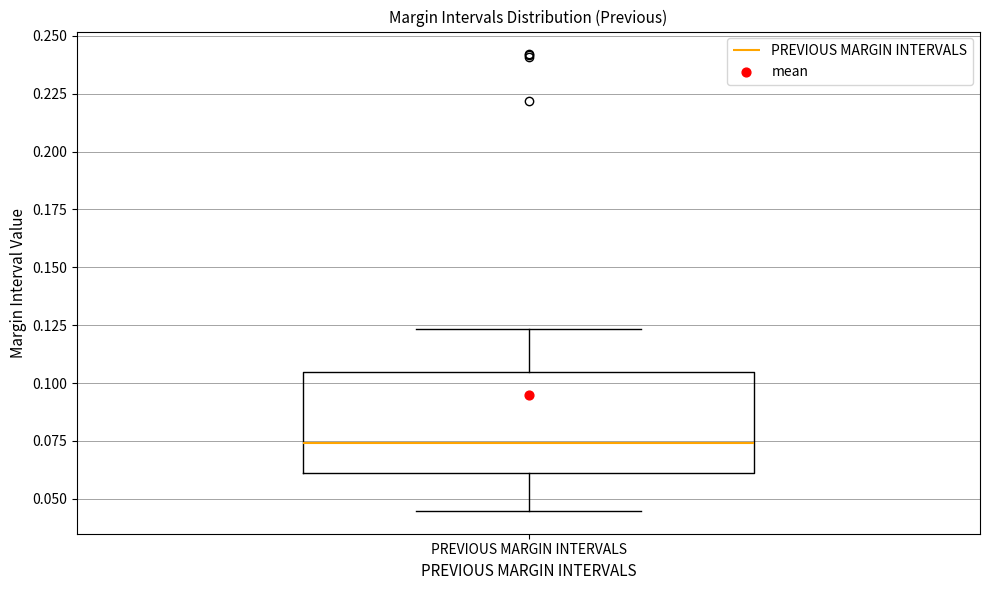

Transcribe this box plot: give where the median line is, the range the box spans, and where the two whiskers end, as read against the y-axis. The values are not printed on the chart, so give them approximately, as read against the axis.

median 0.075, box 0.060 to 0.105, whiskers 0.045 to 0.125